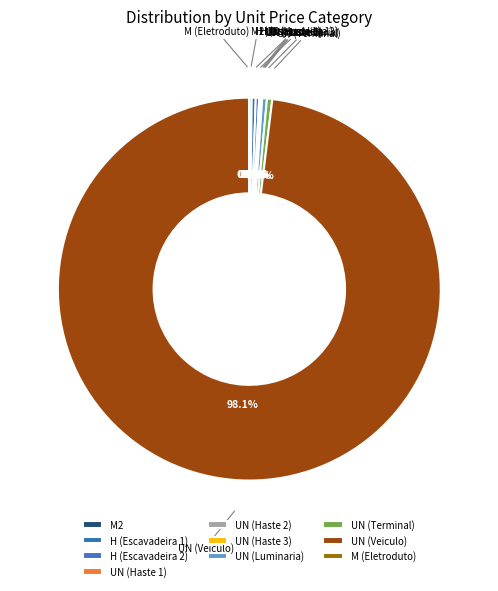

To the nearest percent, what is the combined percentage of UN (Luminaria) and UN (Terminal)?

1%